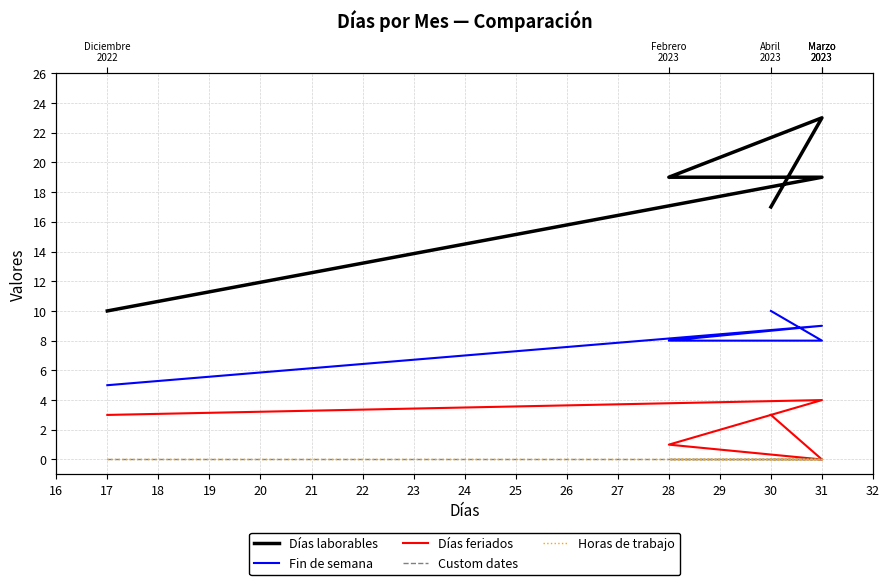

True or false: Custom dates and Días laborables cross at least once.

False